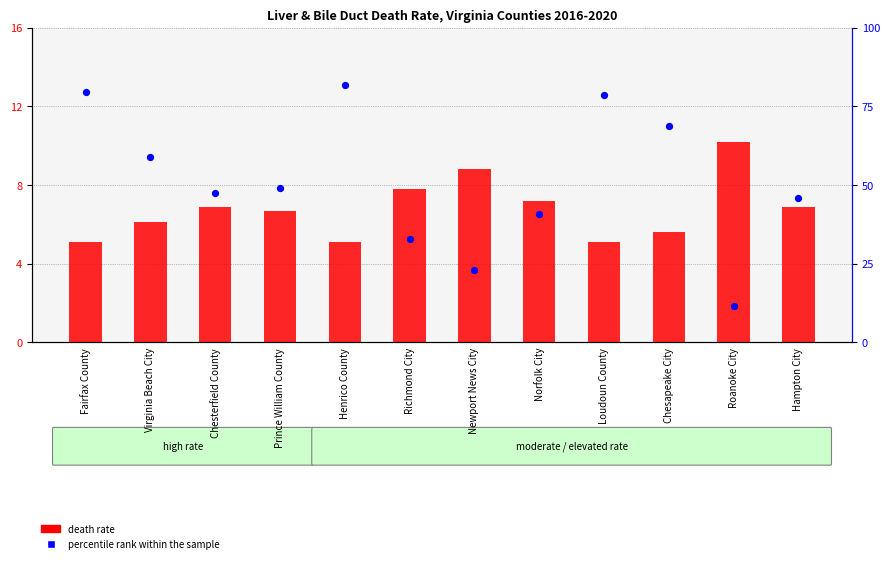

Which series contains the highest Y value?

percentile rank within the sample